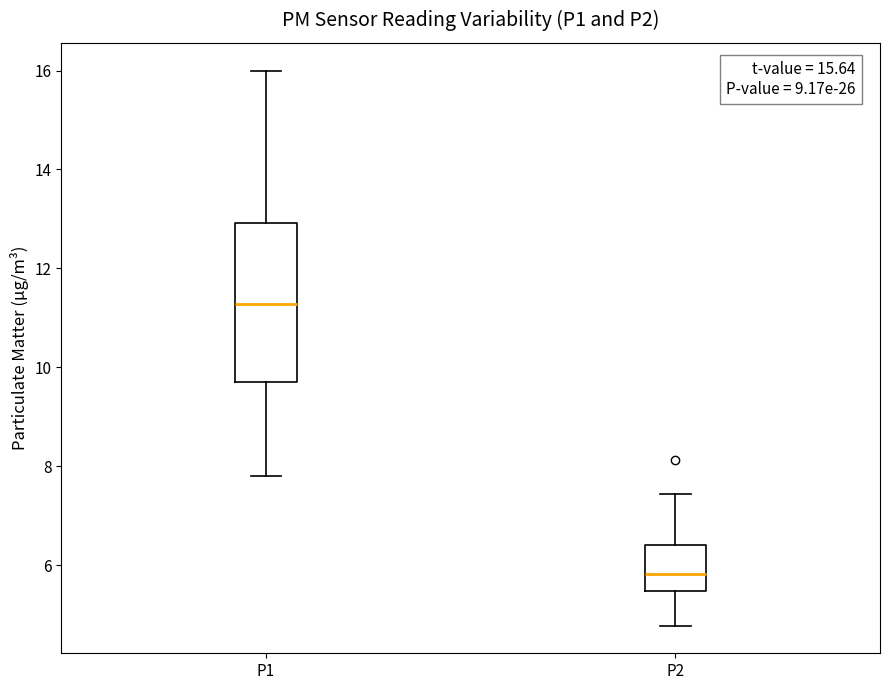

Which box has the highest median line?

P1